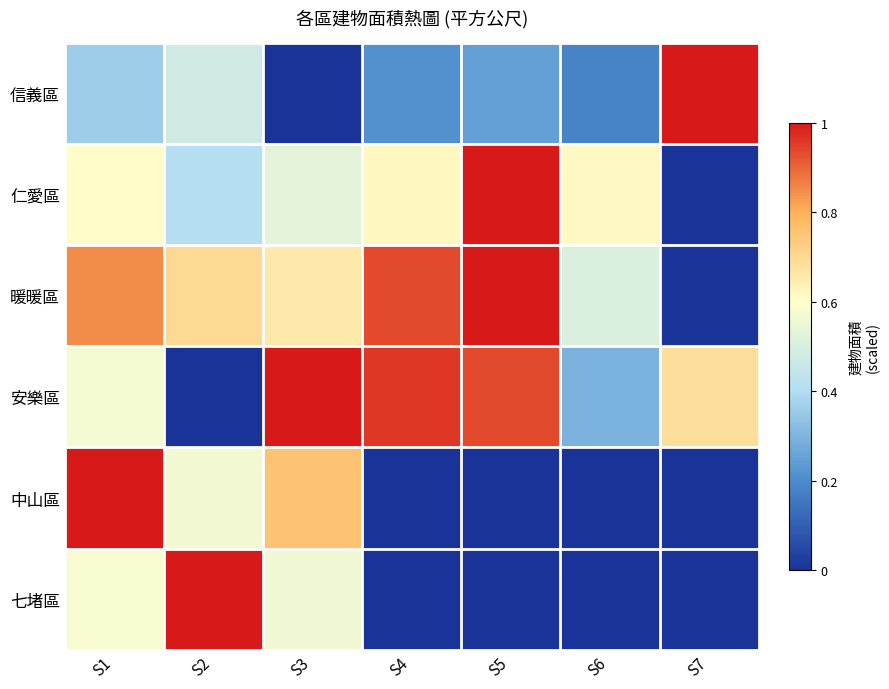

Which series has the widest spread of values?

信義區